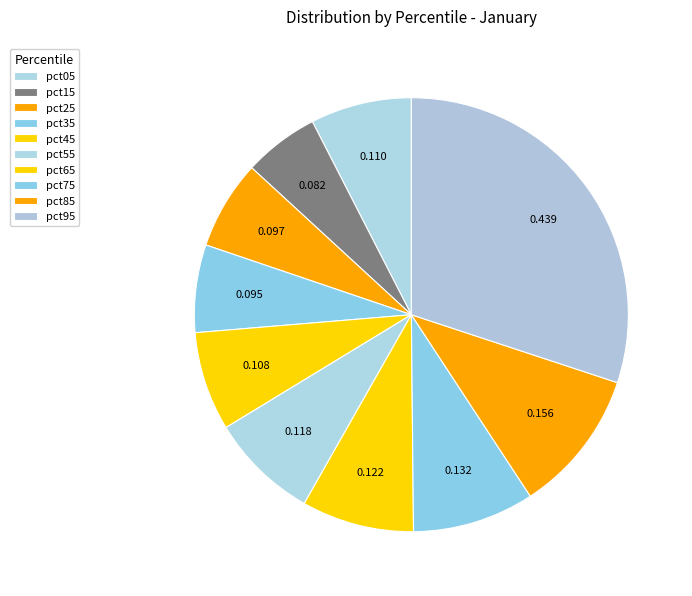

True or false: pct05 accounts for 1% of the total.

False